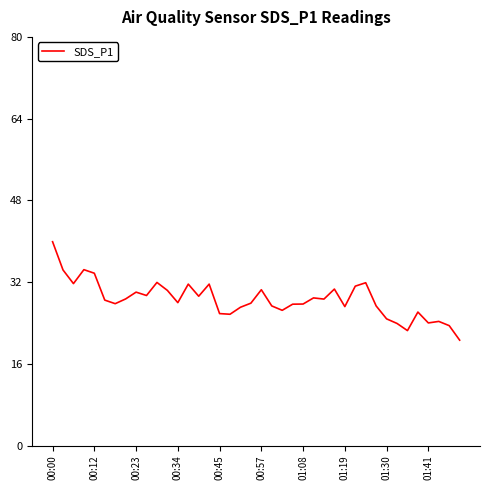

What is the greatest value displayed?

39.9